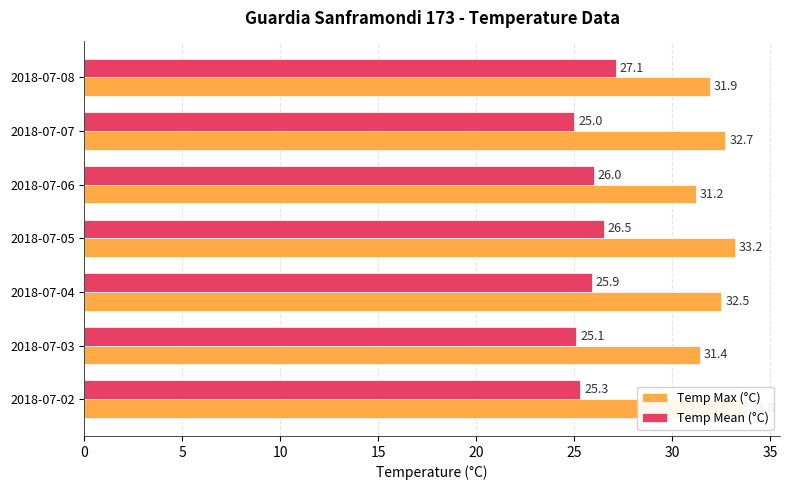

Reading right to left, list all the values displayed in this chart.

Temp Max (°C): 31.9	32.7	31.2	33.2	32.5	31.4	33.8
Temp Mean (°C): 27.1	25.0	26.0	26.5	25.9	25.1	25.3